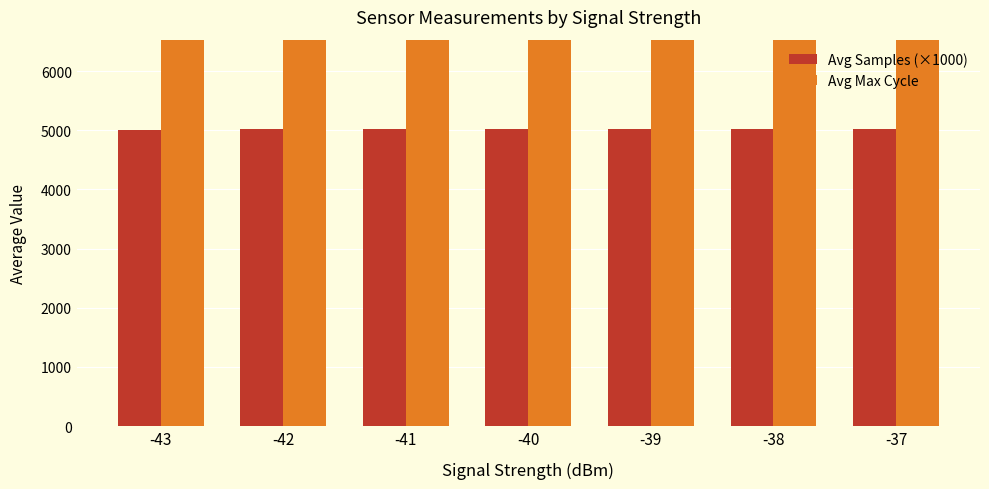

Which category has the lowest value across all series?

-43